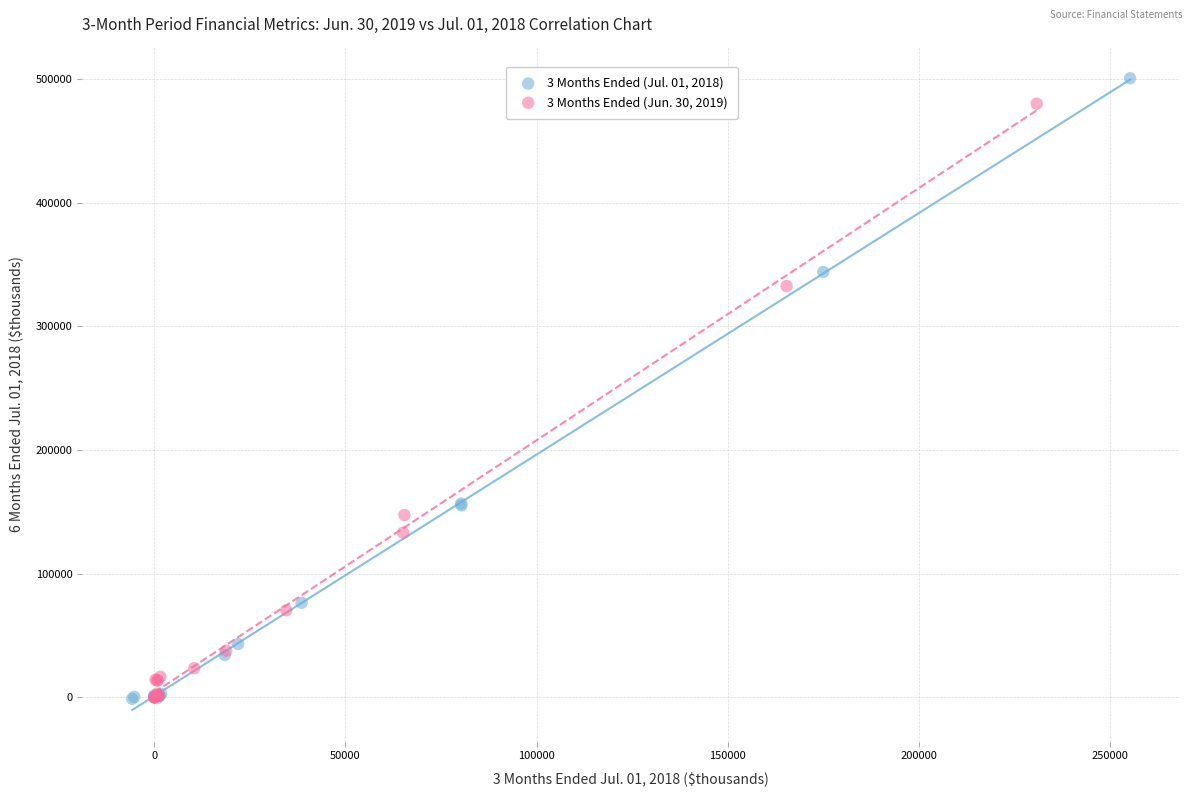

Which series has the widest spread of Y values?

3 Months Ended (Jul. 01, 2018)